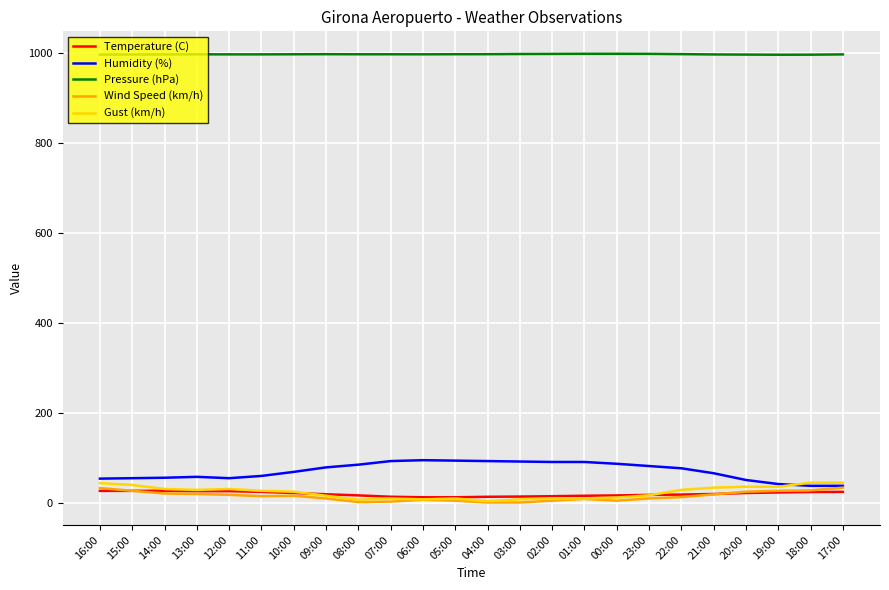

What is the difference between the highest and lowest values at 17:00?

971.6